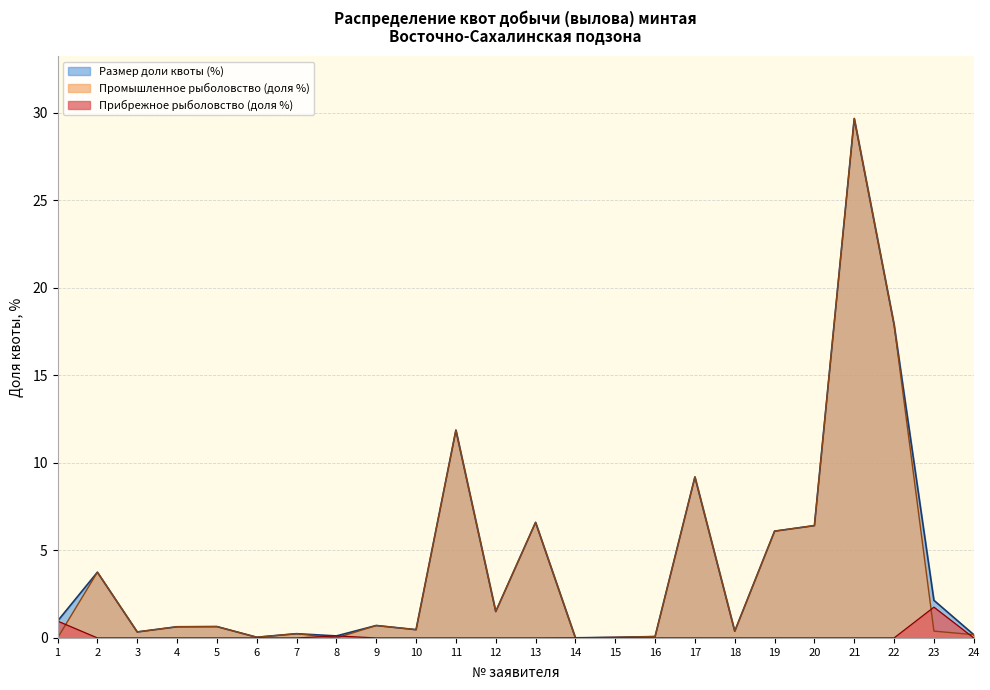

Between which two adjacent categories do Прибрежное рыболовство (доля %) and Промышленное рыболовство (доля %) first intersect?

1 and 2